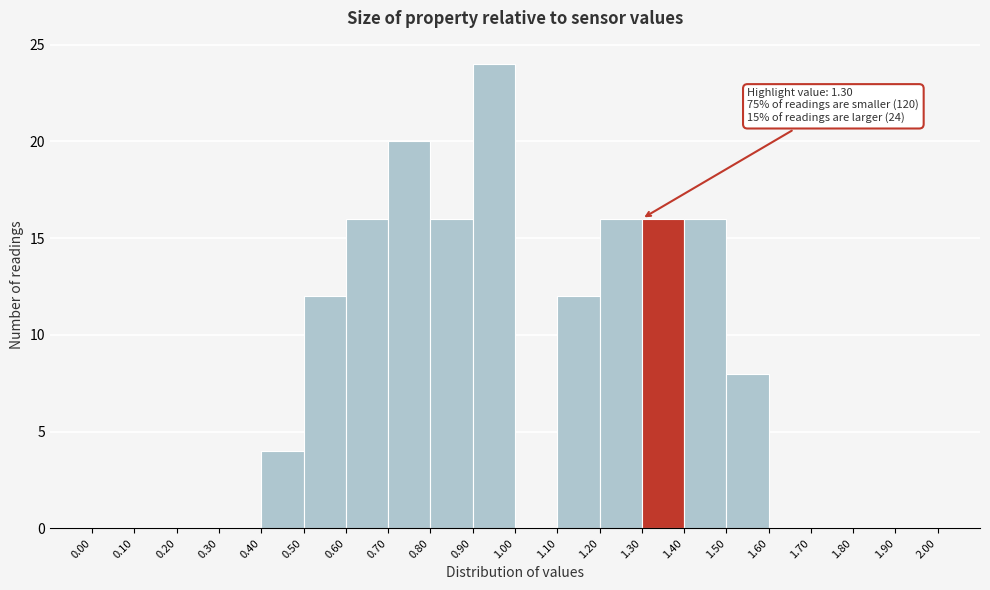

Which range on the x-axis has the tallest bar?

0.90 to 1.00